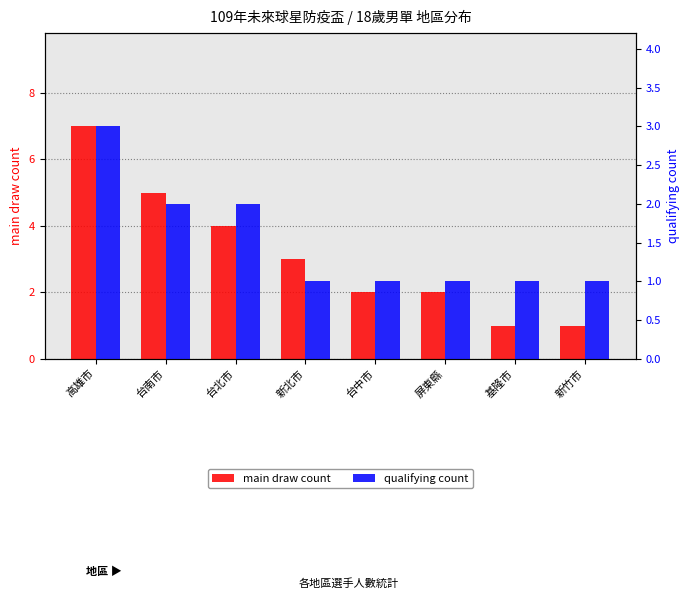

What are all the series names shown in the legend?

main draw count, qualifying count